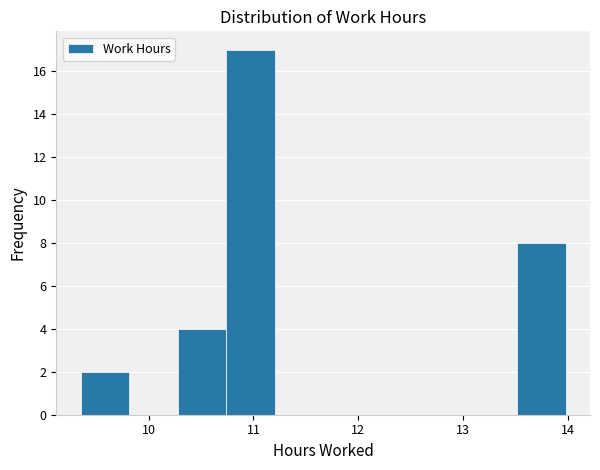

Reading left to right, list every bar in this chart as the range it spans on the x-axis followed by its height. Neither the bar edges nor the heights are printed on the chart, so give them approximately, as read against the axes.

9.4 to 9.8: 2
9.8 to 10.3: 0
10.3 to 10.7: 4
10.7 to 11.2: 17
11.2 to 11.7: 0
11.7 to 12.1: 0
12.1 to 12.6: 0
12.6 to 13.1: 0
13.1 to 13.5: 0
13.5 to 14.0: 8